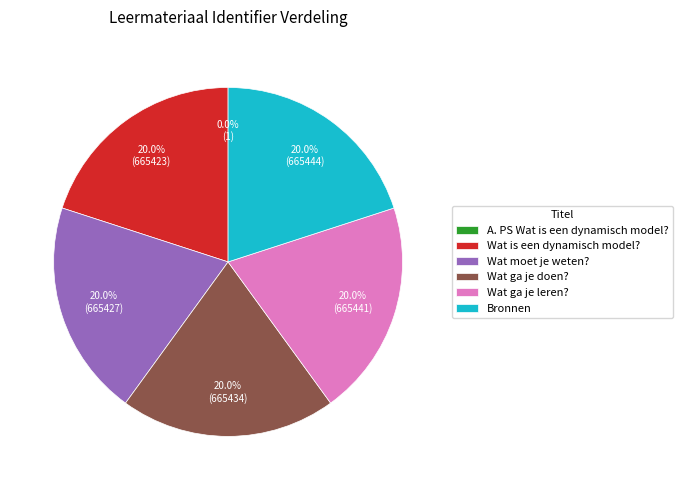

Is Wat is een dynamisch model? the majority of the pie?

No